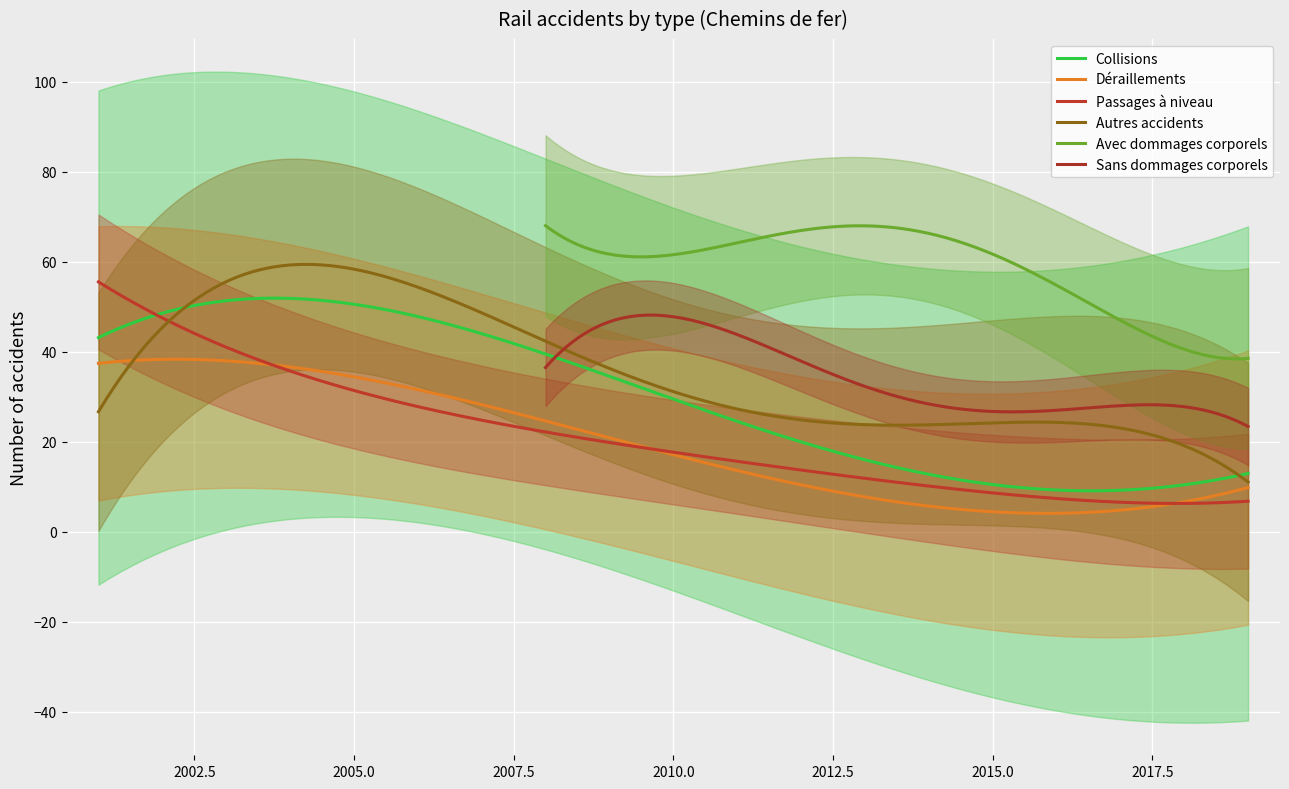

What is the maximum value for Passages à niveau?

55.5